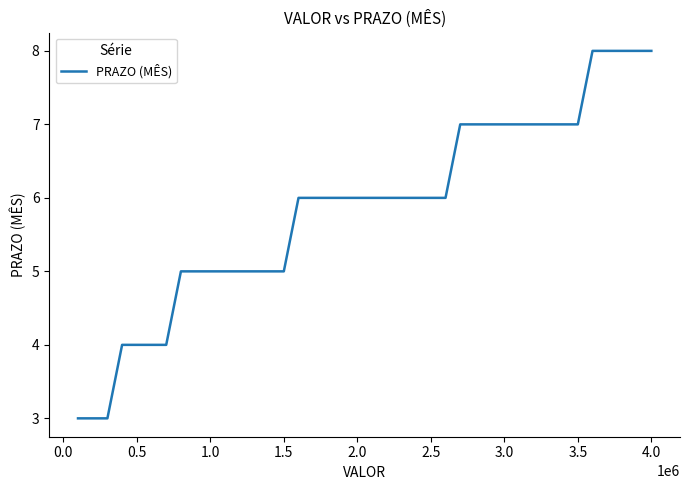

What is the minimum value shown in the chart?

3